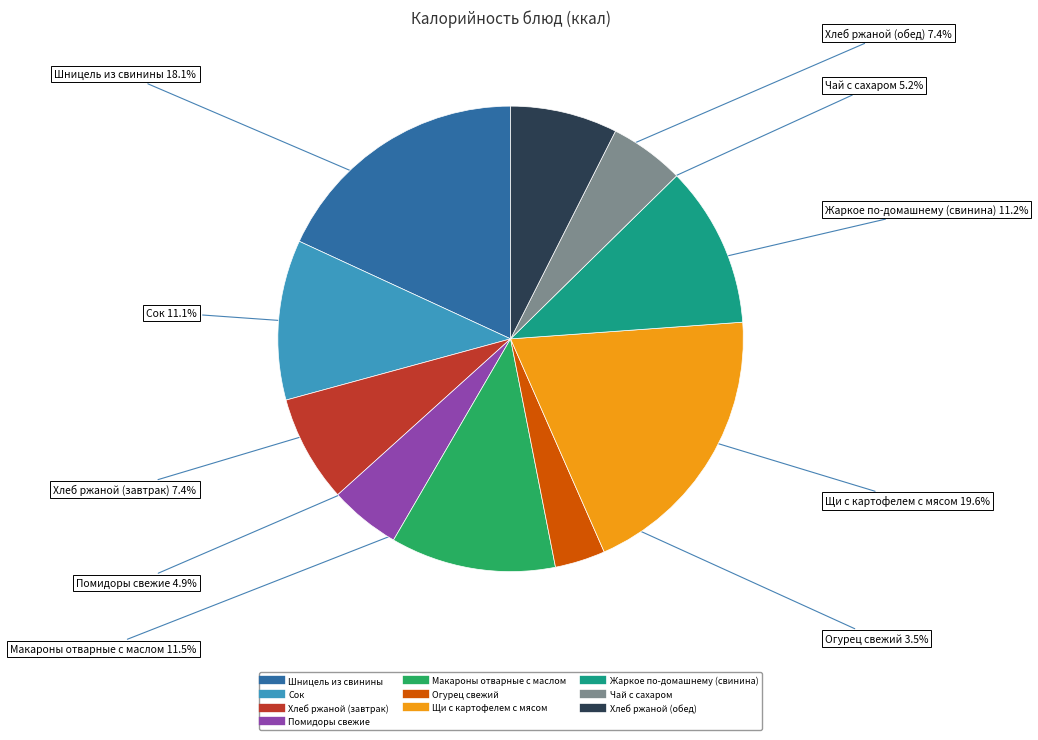

Which category has the smallest portion of the pie?

Огурец свежий